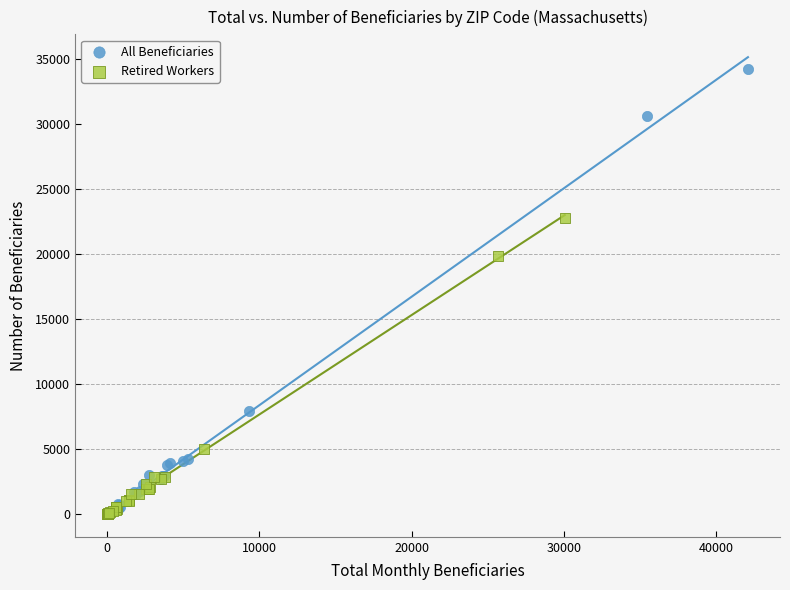

Which series reaches the maximum Y coordinate?

All Beneficiaries